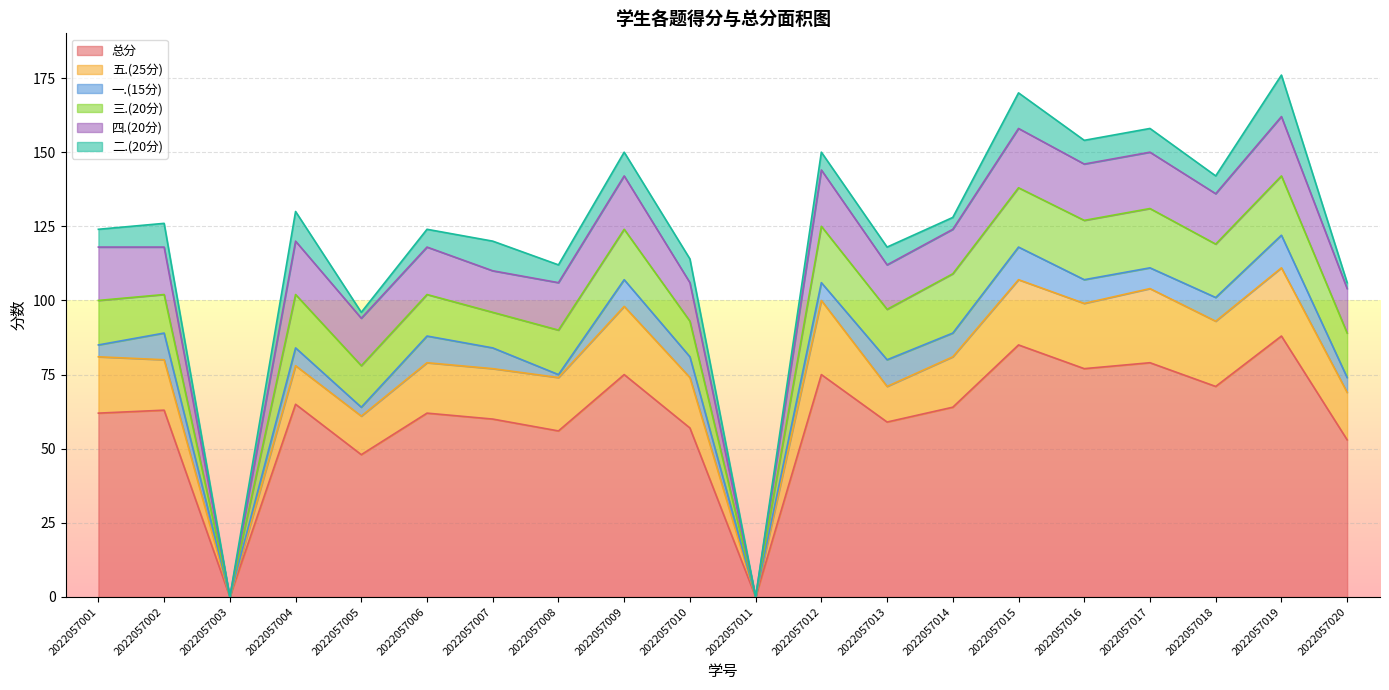

How many positive values does the 四.(20分) series have?

18